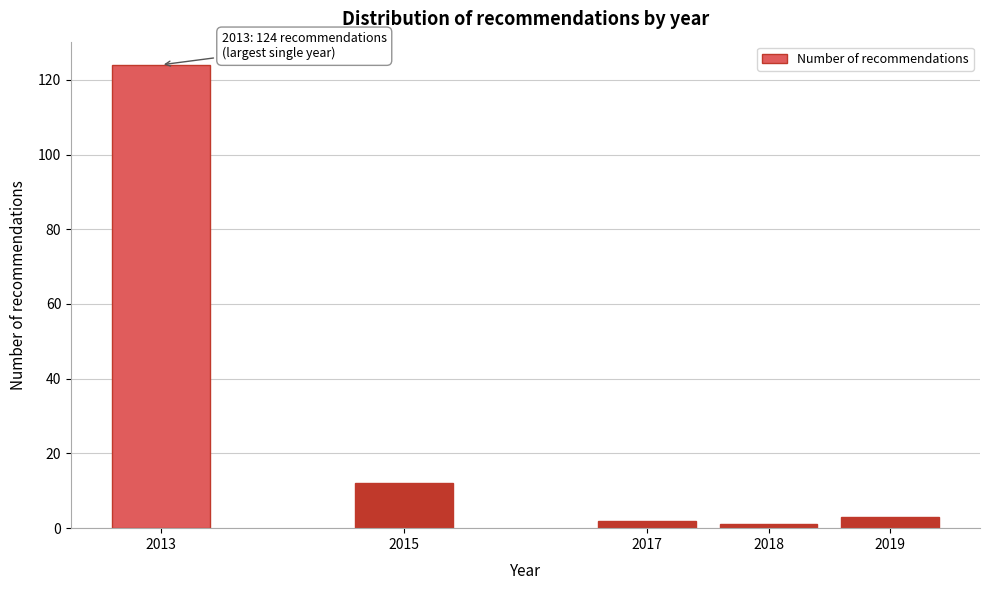

Reading left to right, transcribe all the data shown in this chart.

124	12	2	1	3